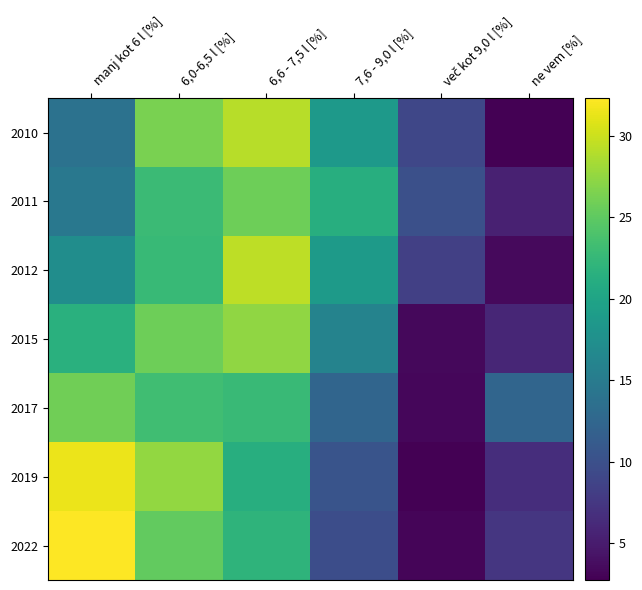

Count the number of data series in this chart.

7